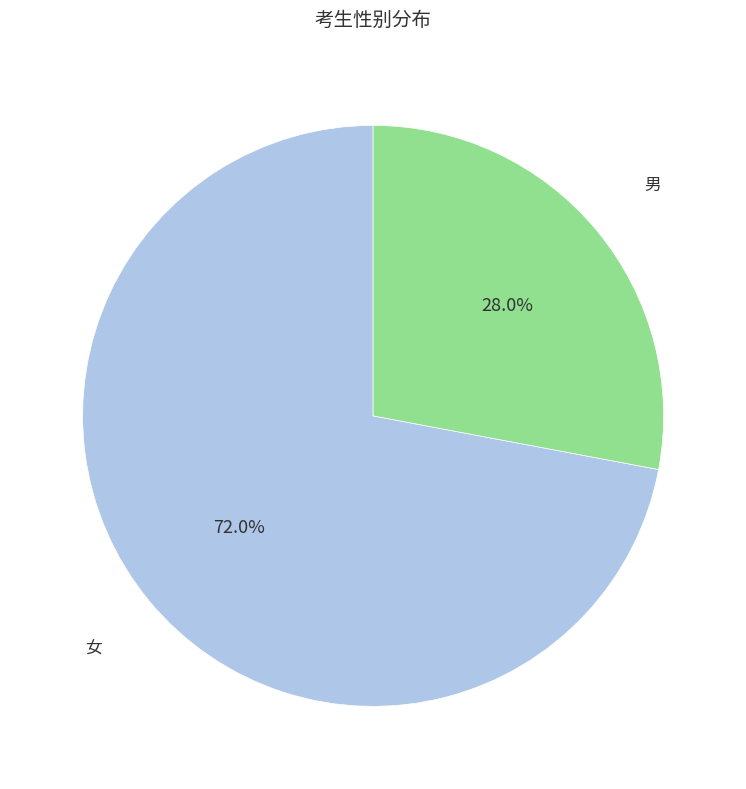

Is there a majority slice in this chart?

Yes